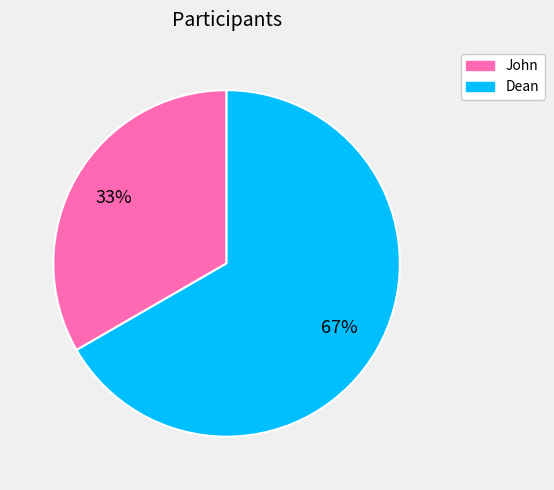

How many slices are in this pie chart?

2